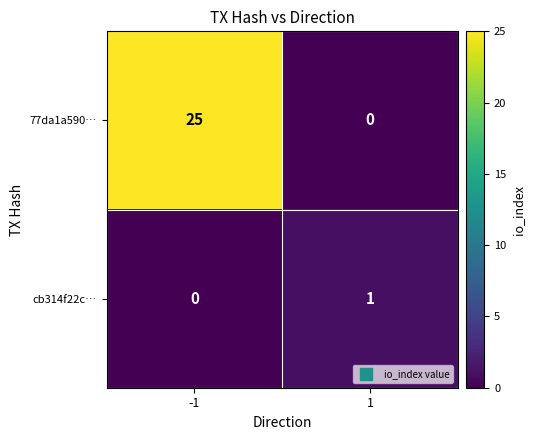

Reading left to right, extract all data points from this chart.

77da1a590…: -1=25	1=0
cb314f22c…: -1=0	1=1